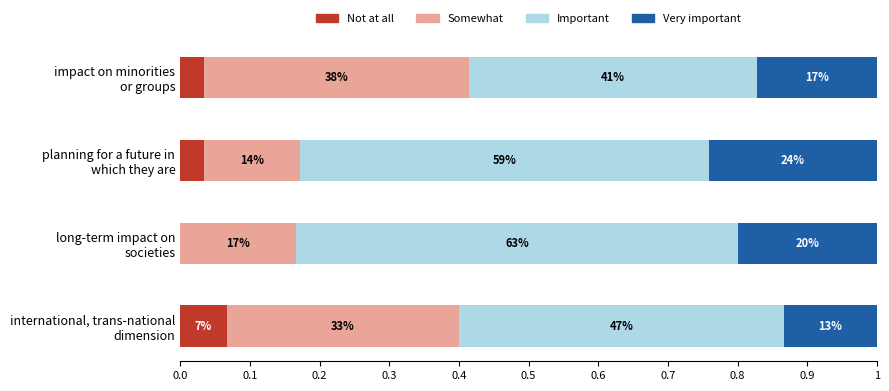

What are all the series names shown in the legend?

Not at all, Somewhat, Important, Very important